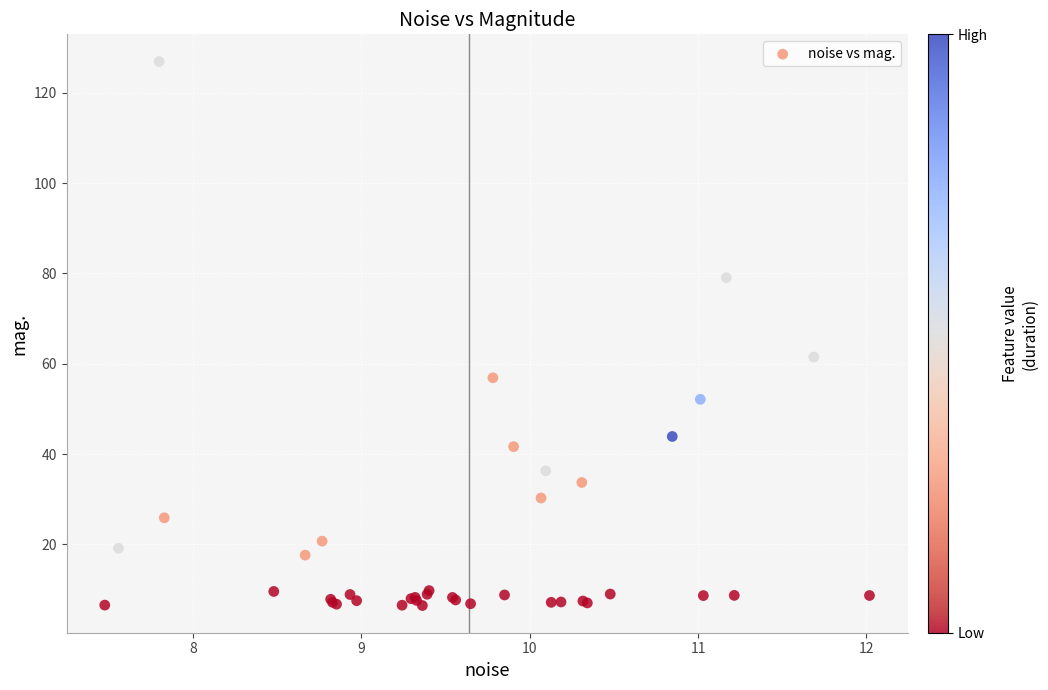

What Y value in the scatter plot is closest to 66?

61.5